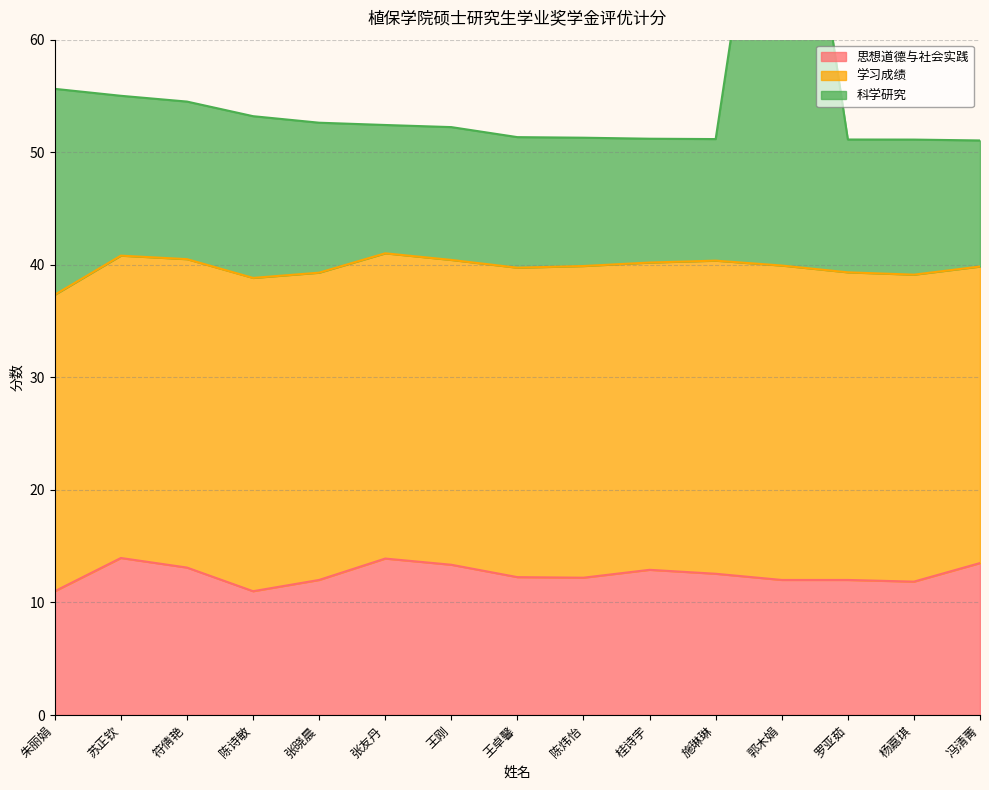

At which category does 思想道德与社会实践 reach its first local valley?

陈诗敏